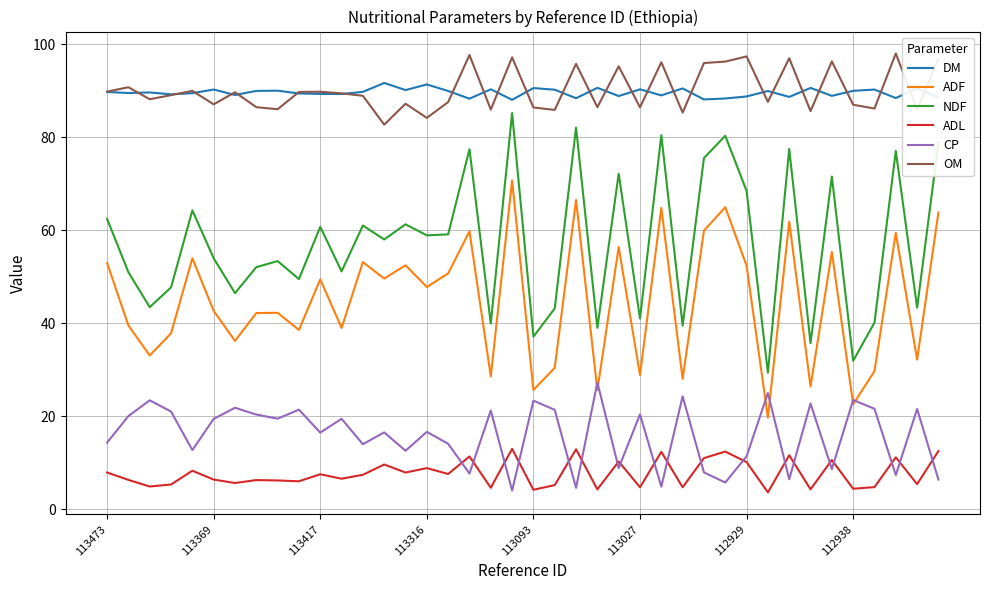

What is the minimum value for CP?

4.1